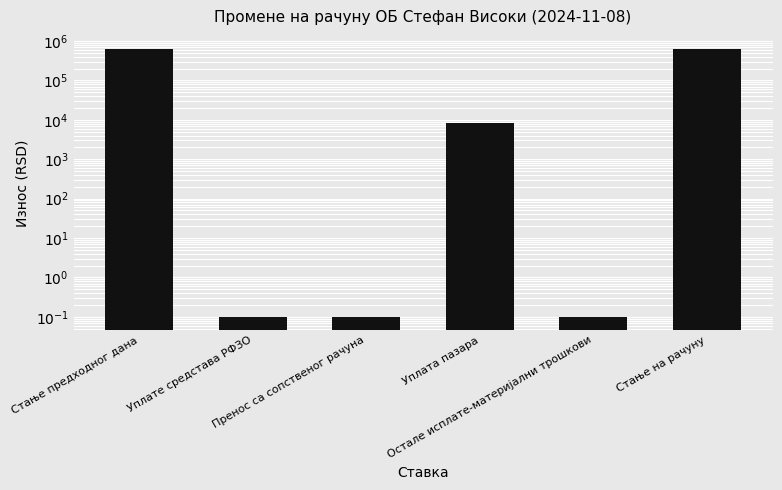

Reading left to right, list all the values displayed in this chart.

611755.4	0.1	0.1	8390.0	0.1	620145.4